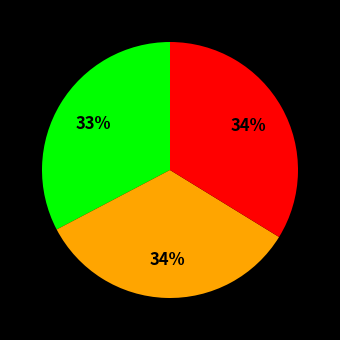

To the nearest percent, what is the difference between the largest and smallest slice percentages?

1%